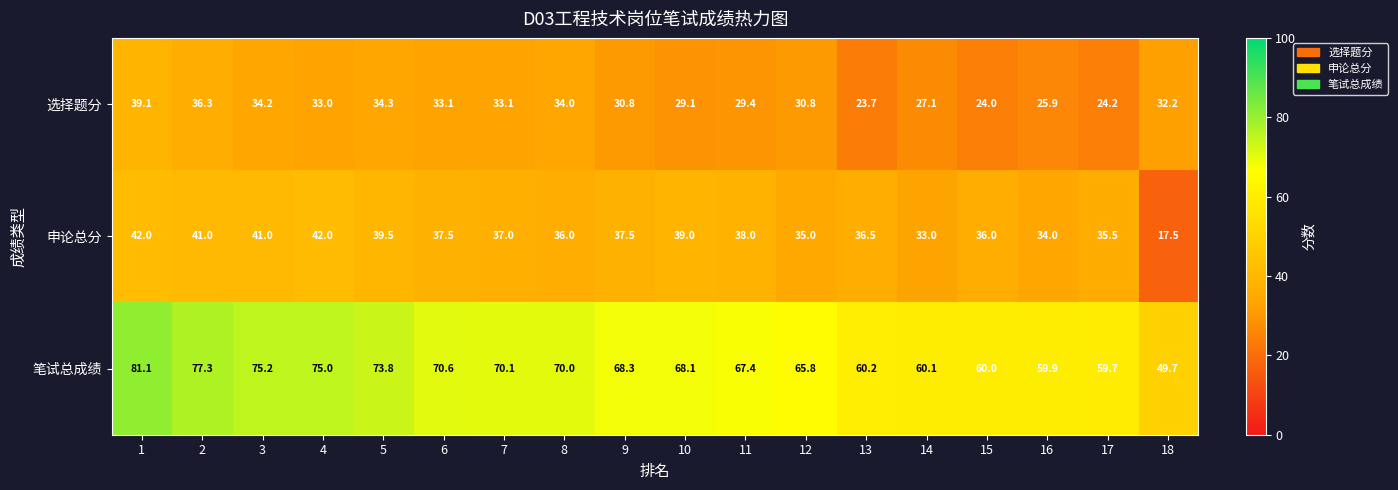

How many data points in 笔试总成绩 are above 68?

10